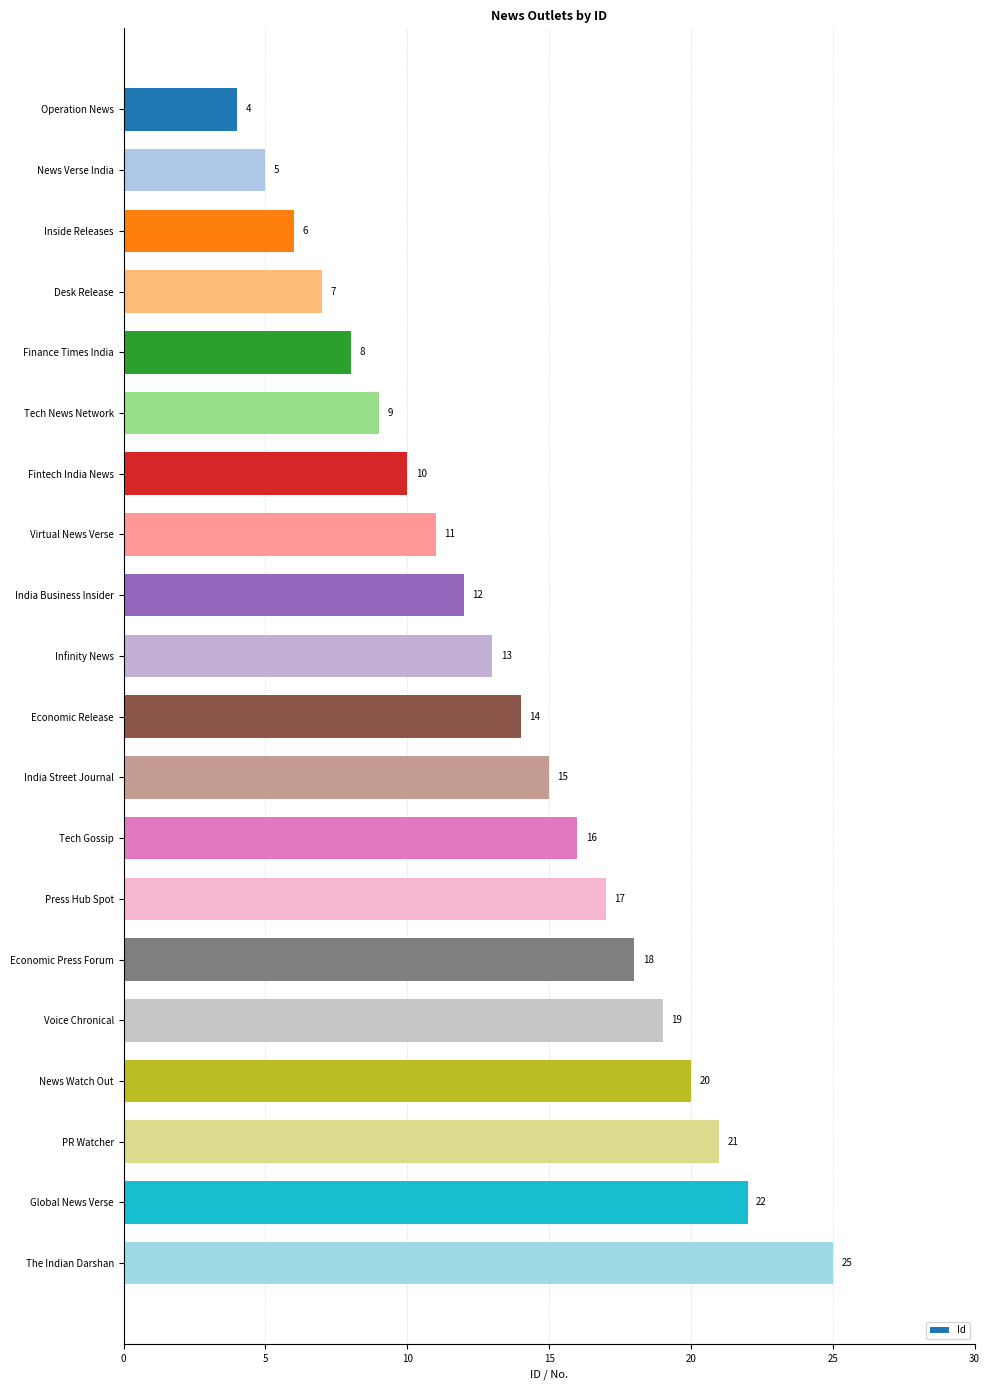

How many bars are there in total?

20